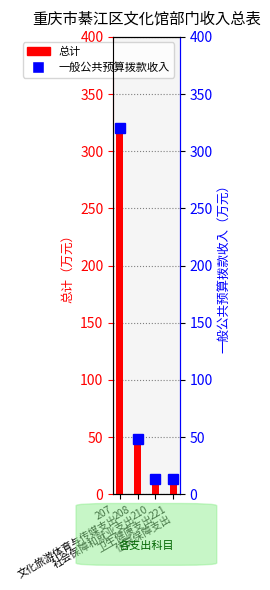

What is the highest value of the 一般公共预算拨款收入 series?

320.5